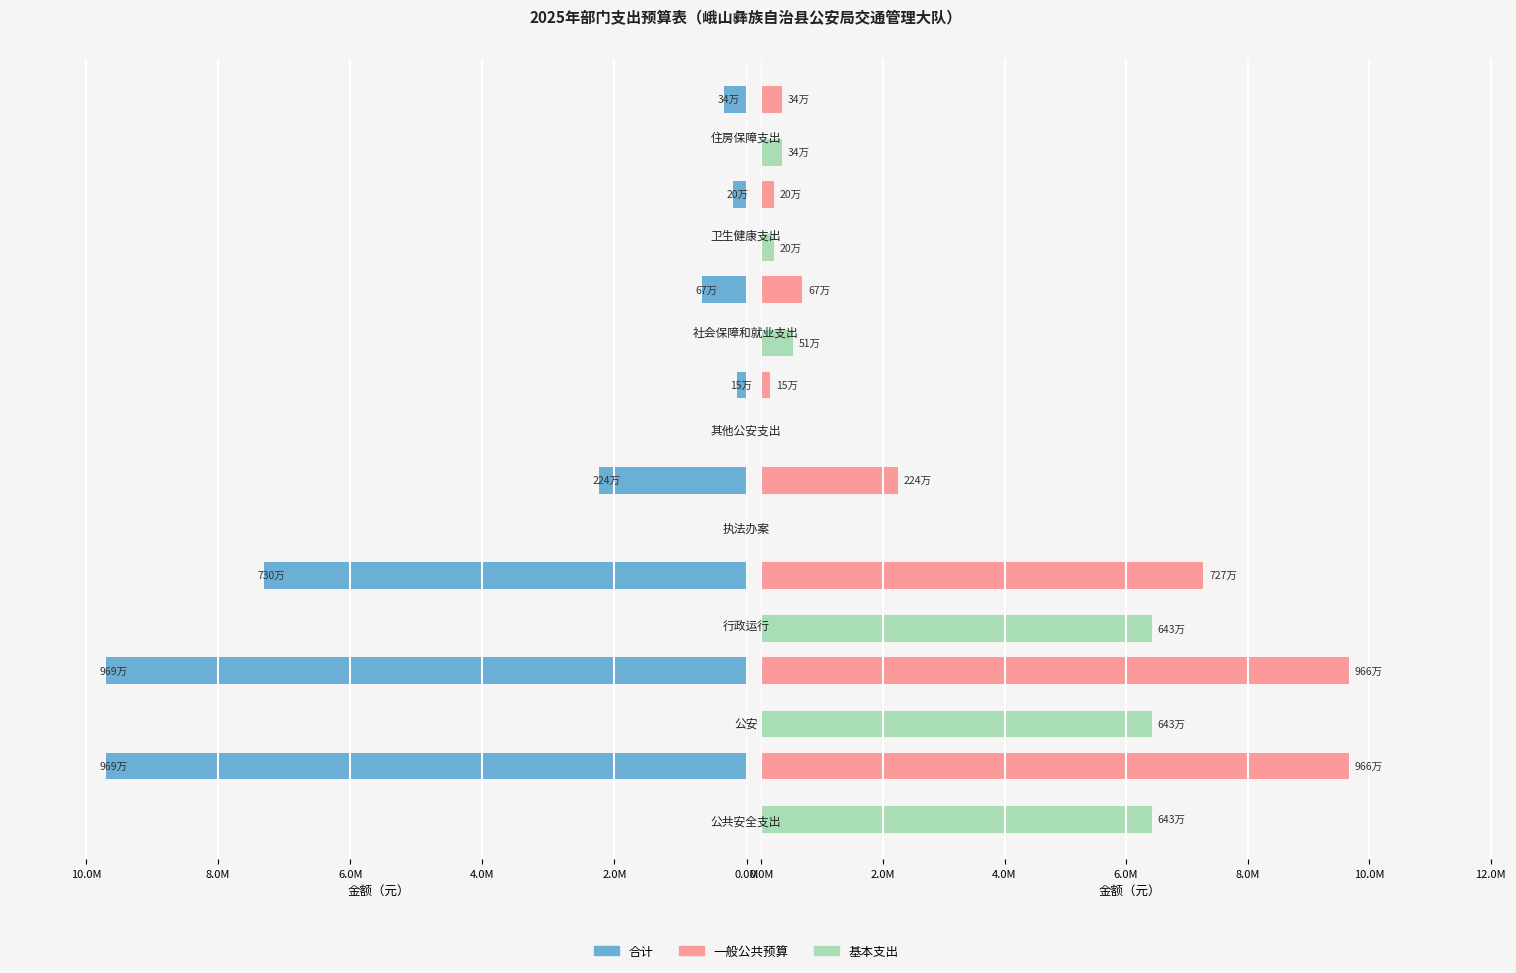

What is the sum of all 基本支出 values?

20326788.8